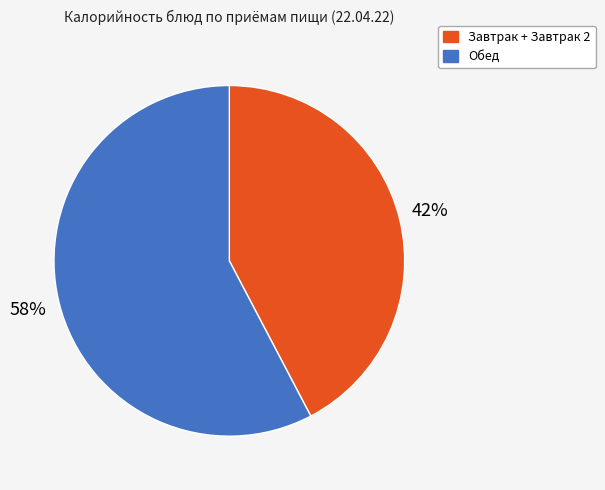

Count the number of slices in the pie.

2